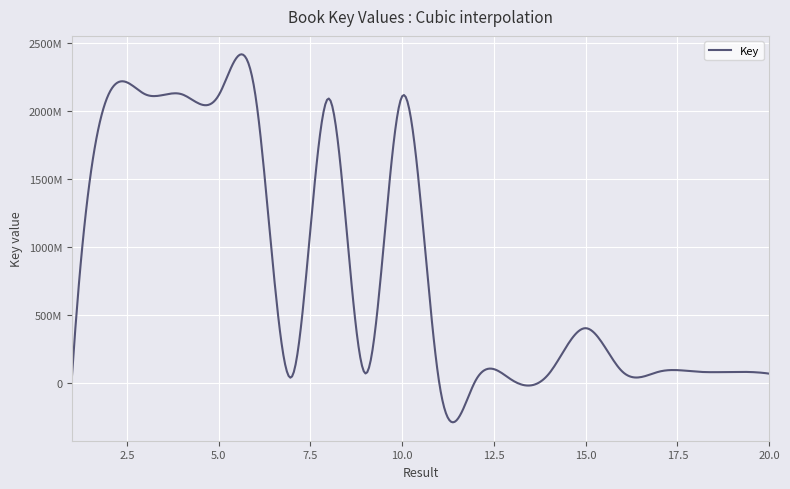

Does the chart display data point markers on the line(s)?

No